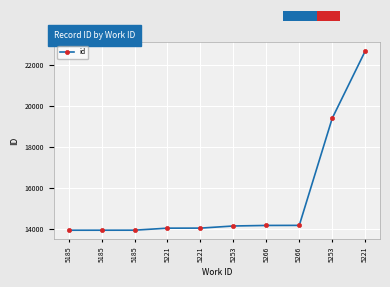

Reading left to right, transcribe all the data shown in this chart.

13945	13946	13947	14046	14048	14152	14179	14182	19416	22698